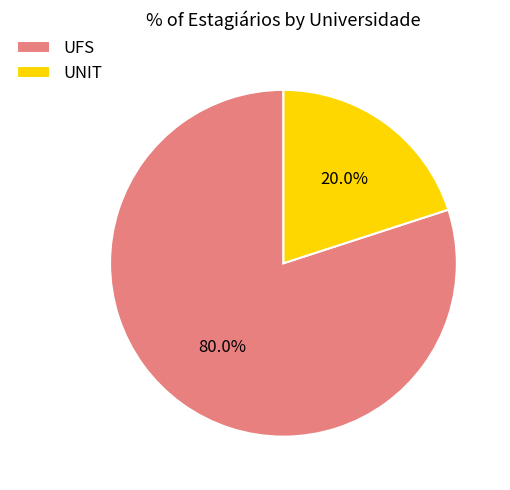

Combined, do UNIT and UFS account for over 50%?

Yes